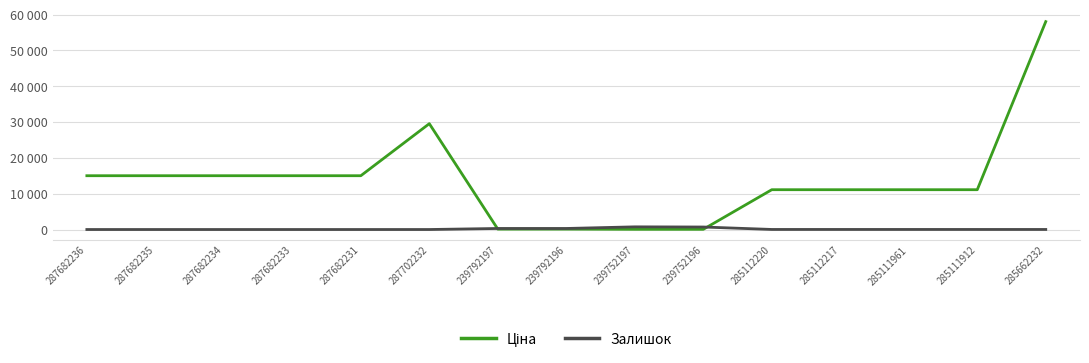

Reading right to left, extract all data points from this chart.

Ціна: 58037.0	11113.6	11113.6	11113.6	11113.6	56.7	56.7	113.3	113.3	29548.9	15019.2	15019.2	15019.2	15019.2	15019.2
Залишок: 13.0	14.0	16.0	17.0	17.0	698.0	745.0	290.0	289.0	0.0	0.0	0.0	0.0	0.0	0.0